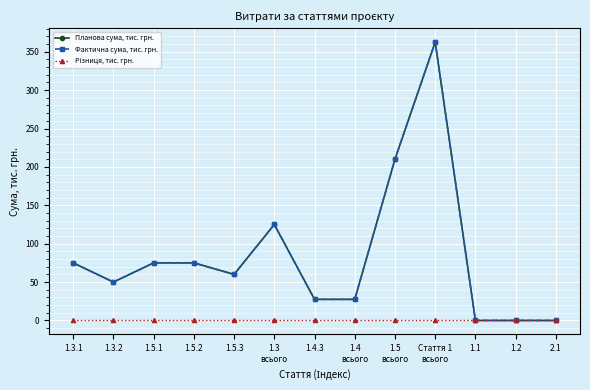

Which series has the largest total across all categories?

Планова сума, тис. грн.